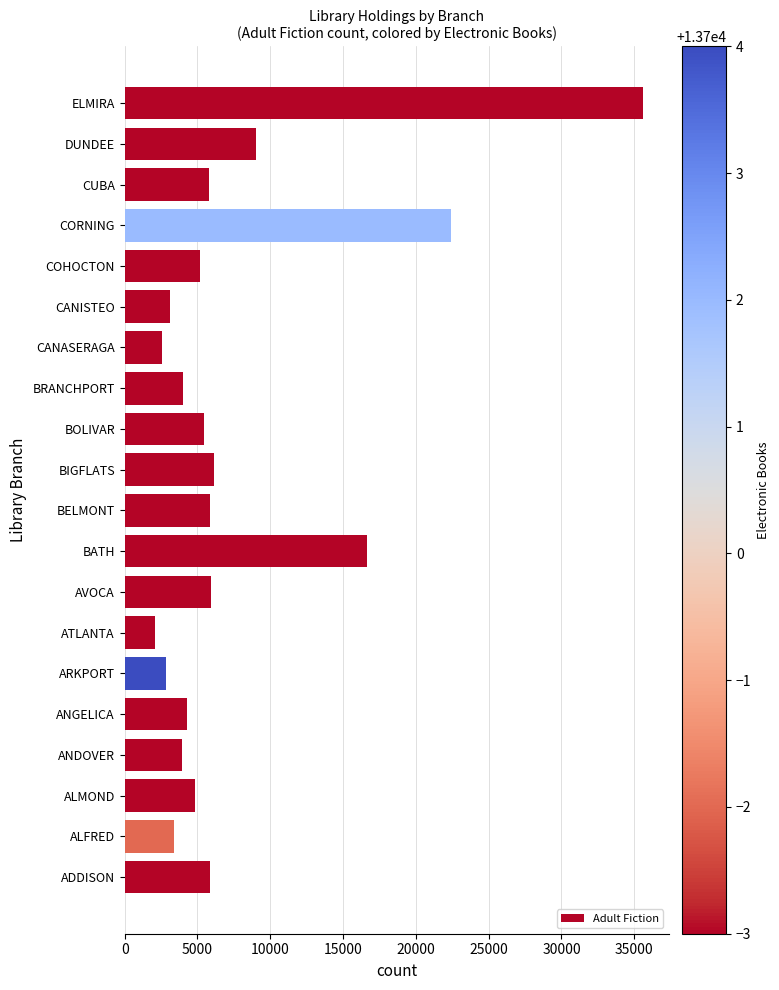

What is the sum of the values at ANDOVER and COHOCTON?

9077